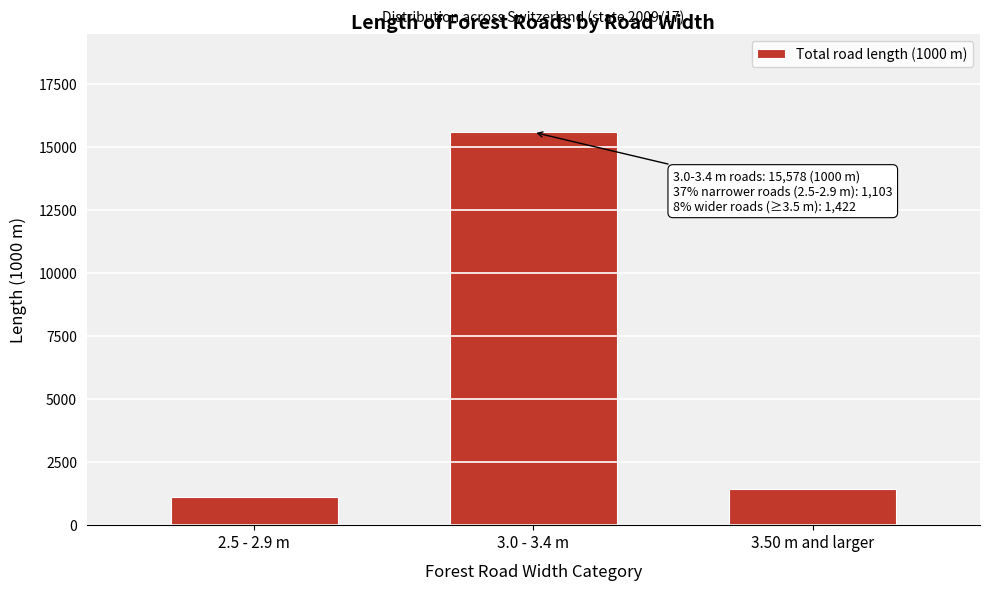

Reading left to right, what are all the values shown in this chart?

2.5 - 2.9 m=1103	3.0 - 3.4 m=15578	3.50 m and larger=1422